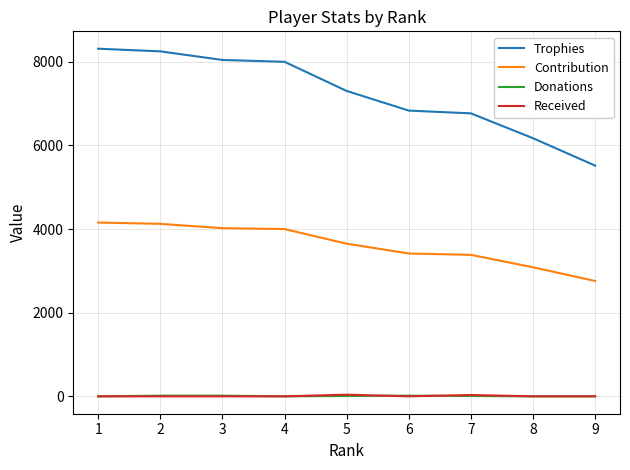

What is the greatest value displayed?

8315